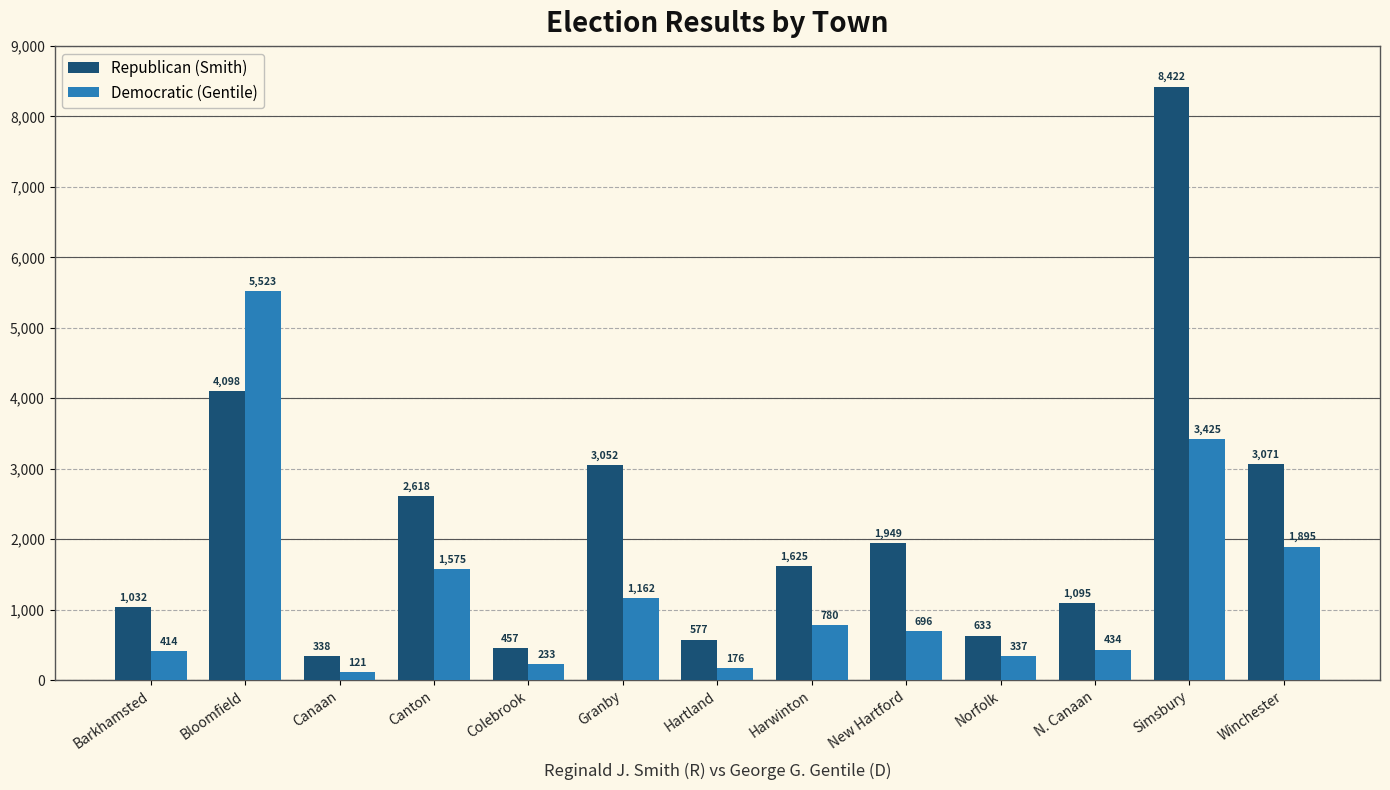

What is the value of the Republican (Smith) bar at the 2nd from the left?

4098